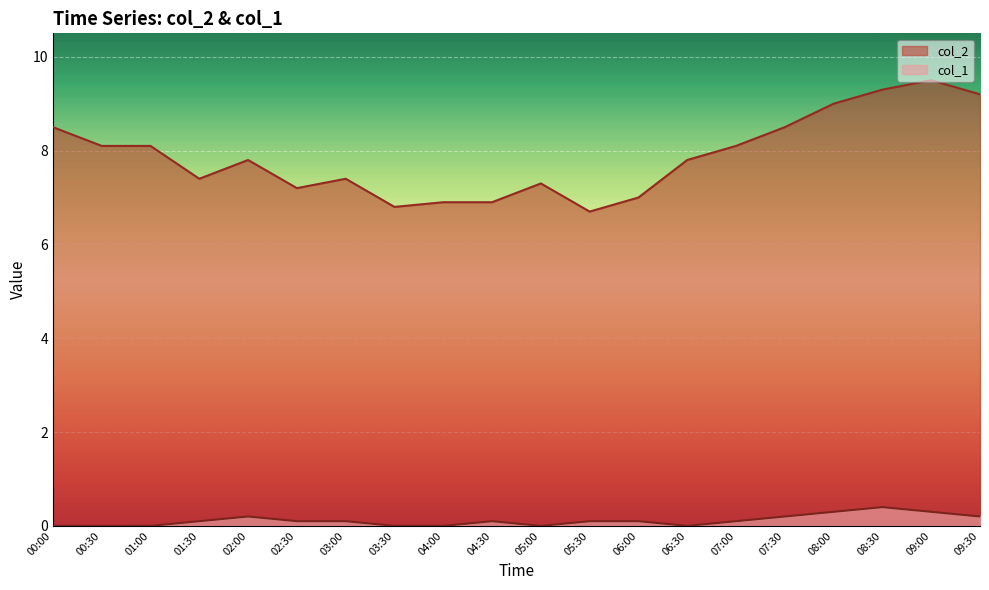

At how many categories does at least one series exceed 2?

20